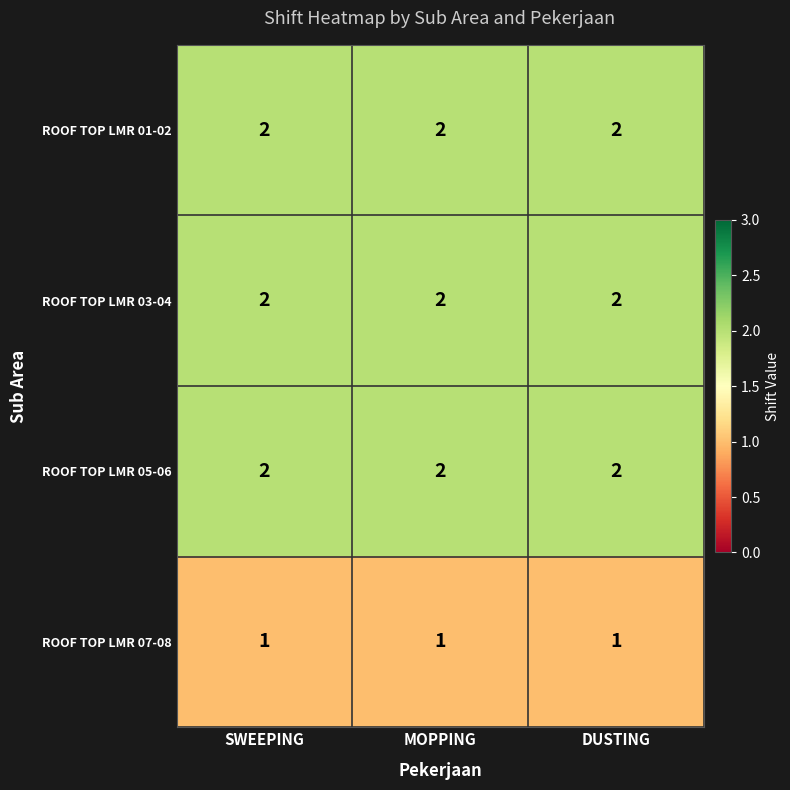

Is the value of ROOF TOP LMR 05-06 at SWEEPING greater than the value of ROOF TOP LMR 07-08 at SWEEPING?

Yes